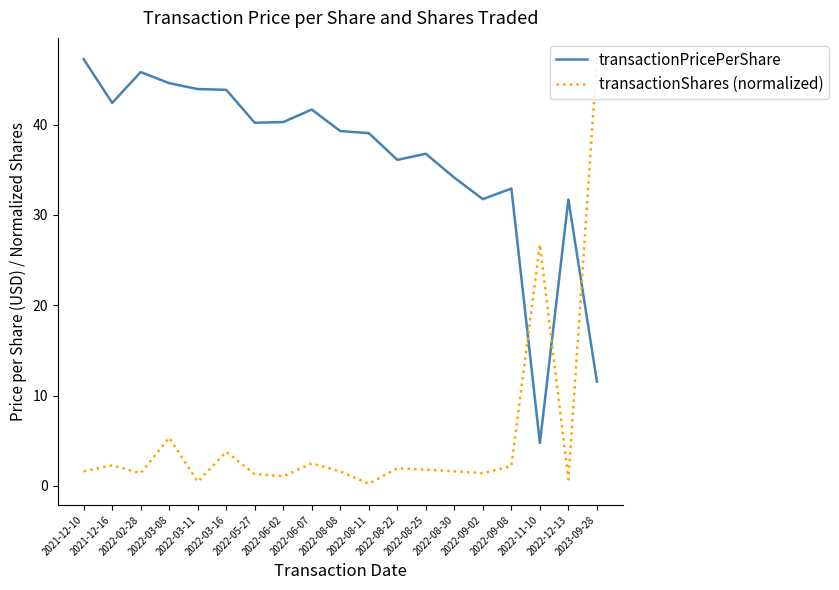

Is this an area chart (filled region under the line)?

No